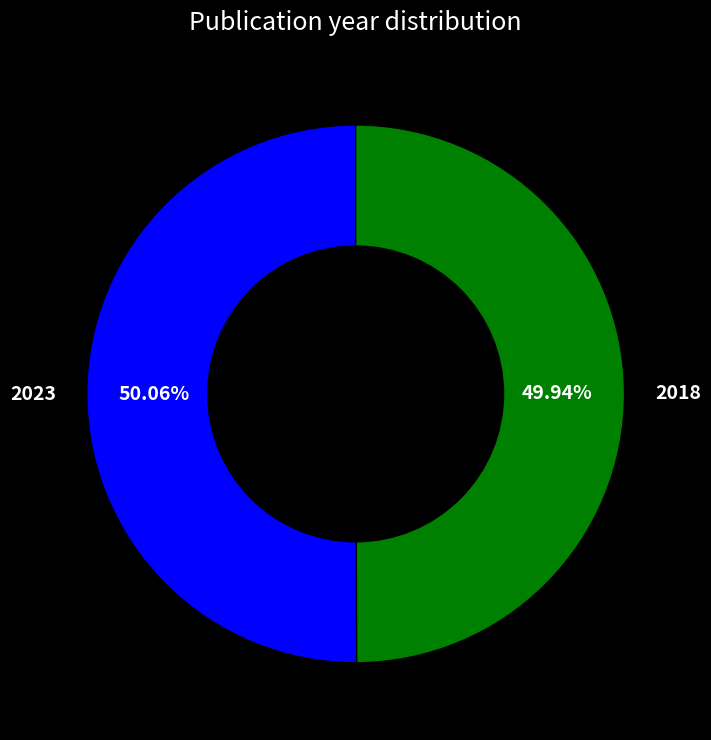

To the nearest percent, what is the combined percentage of 2018 and 2023?

100%